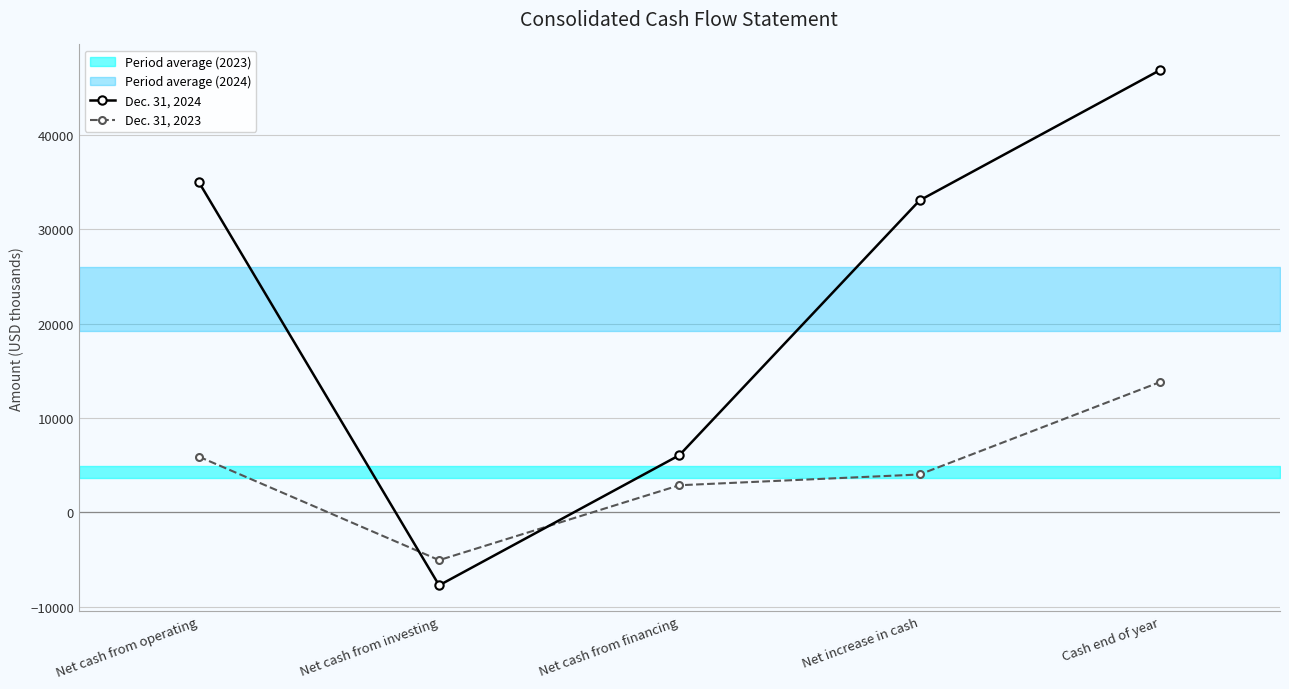

Reading left to right, what are all the values shown in this chart?

Dec. 31, 2024: 35015	-7741	6058	33077	46883
Dec. 31, 2023: 5903	-5071	2872	4014	13806